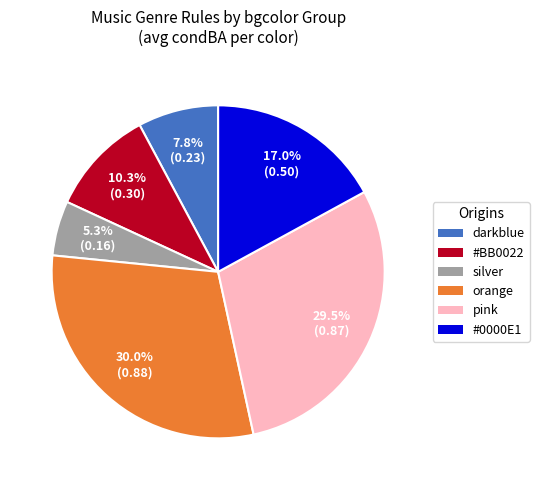

To the nearest percent, what is the difference between the largest and smallest slice percentages?

25%